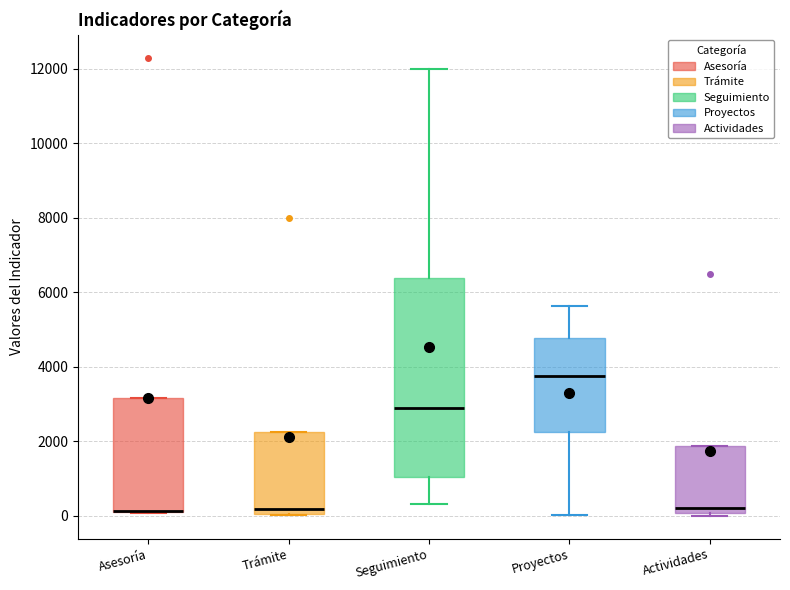

Which box is the tallest, from its lower edge to its upper edge?

Seguimiento